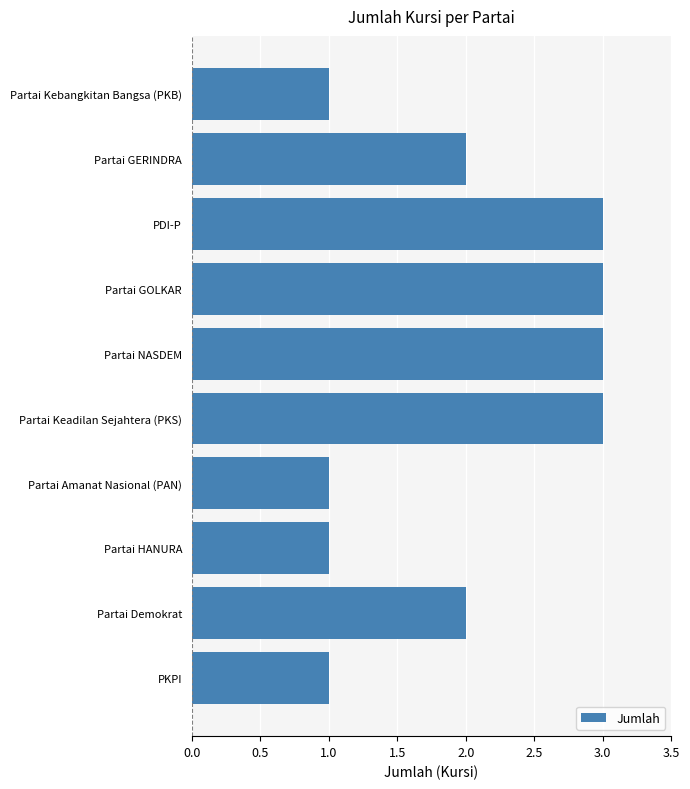

What is the greatest value displayed?

3